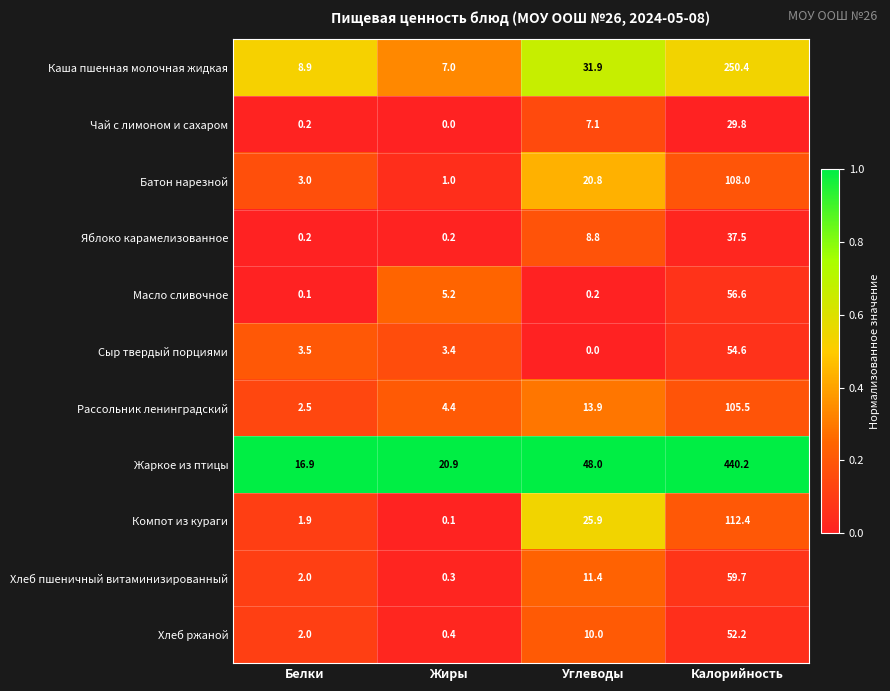

What is the total value across all series at Калорийность?

1306.9